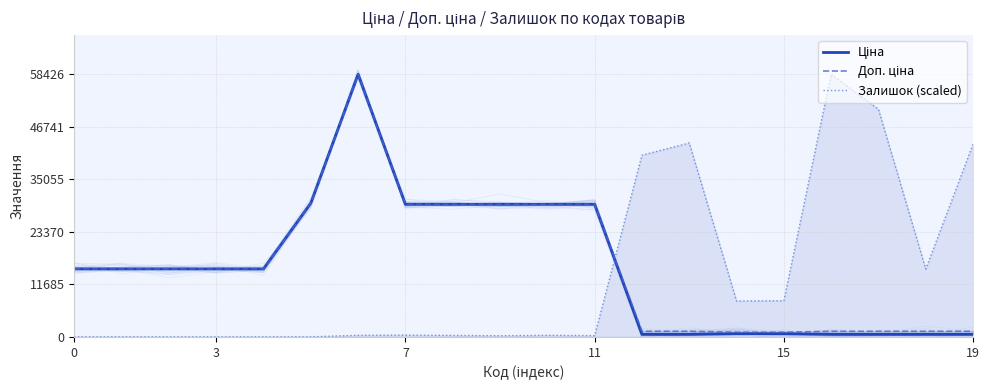

At which category does Ціна reach its first local peak?

6